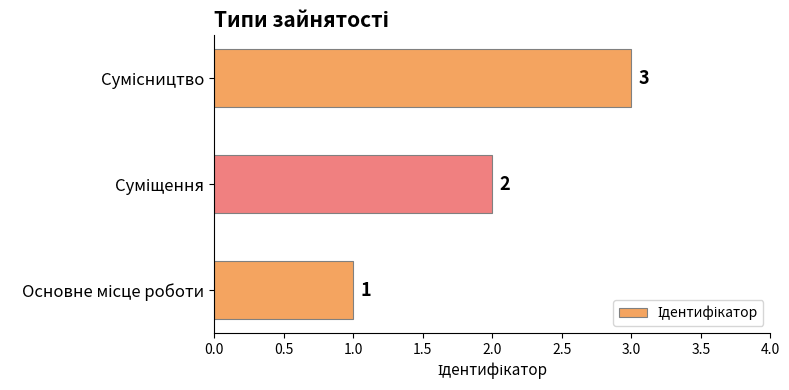

How many distinct data groups are displayed?

1